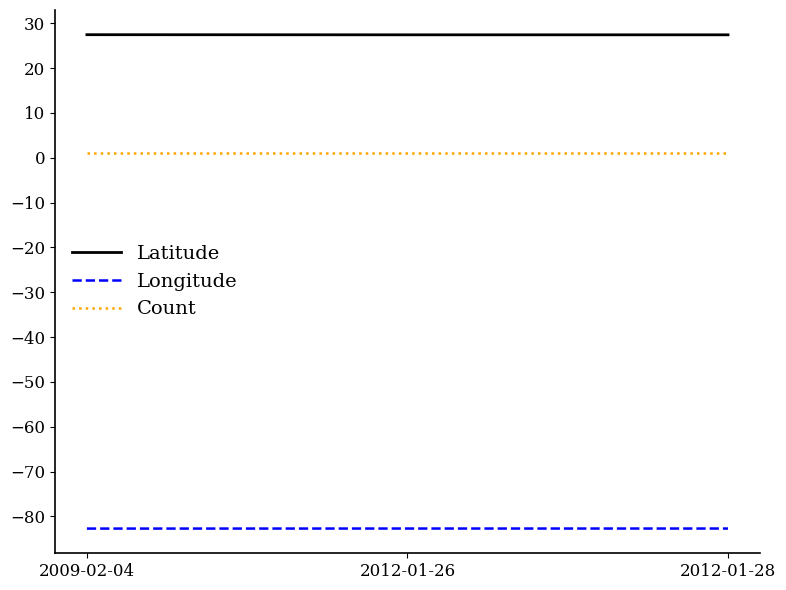

List the series in order of their peak value, highest first.

Latitude, Count, Longitude